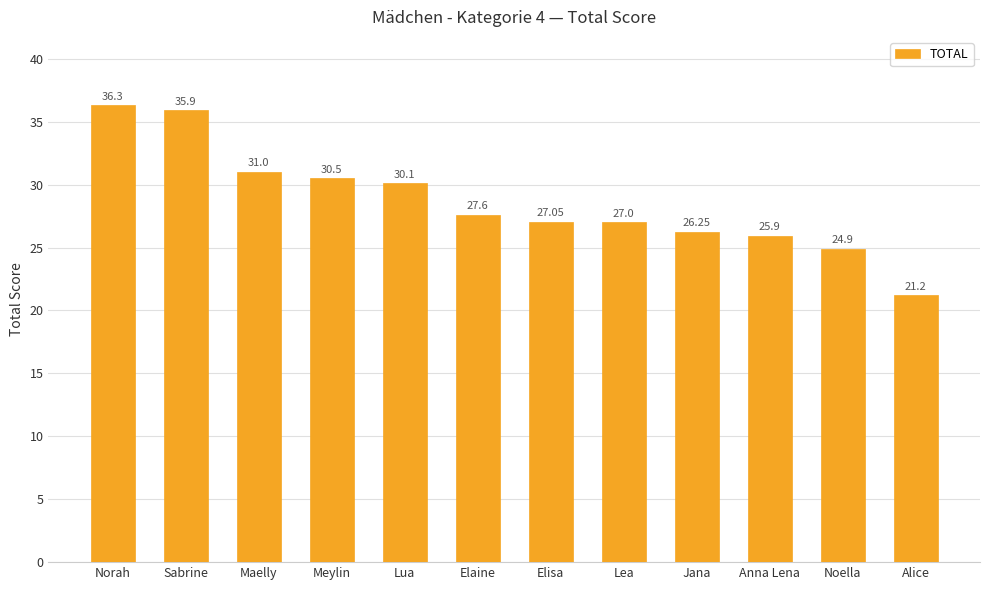

What is the label of the 1st bar from the left?

Norah